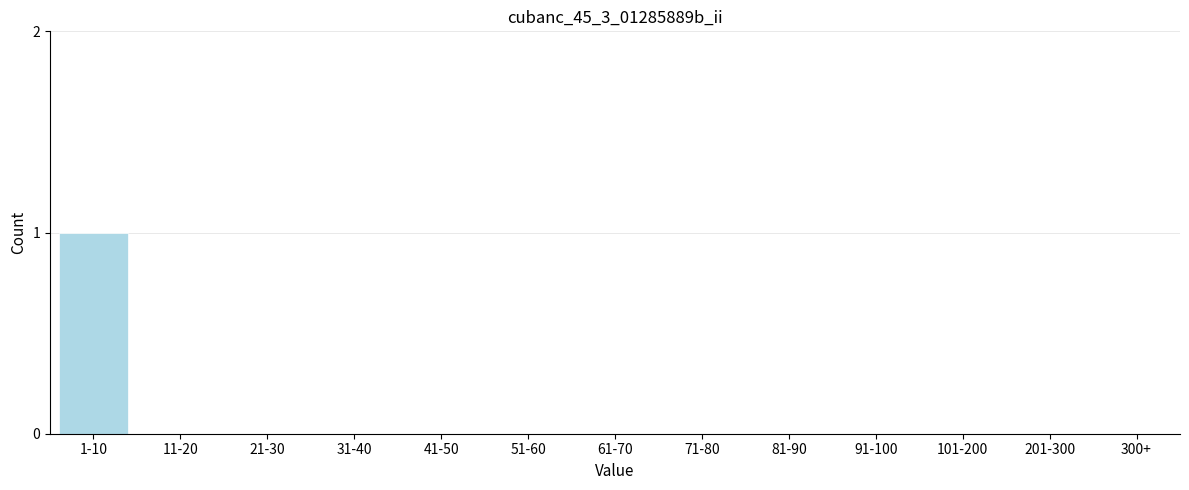

Reading right to left, extract all data points from this chart.

300+=0	201-300=0	101-200=0	91-100=0	81-90=0	71-80=0	61-70=0	51-60=0	41-50=0	31-40=0	21-30=0	11-20=0	1-10=1